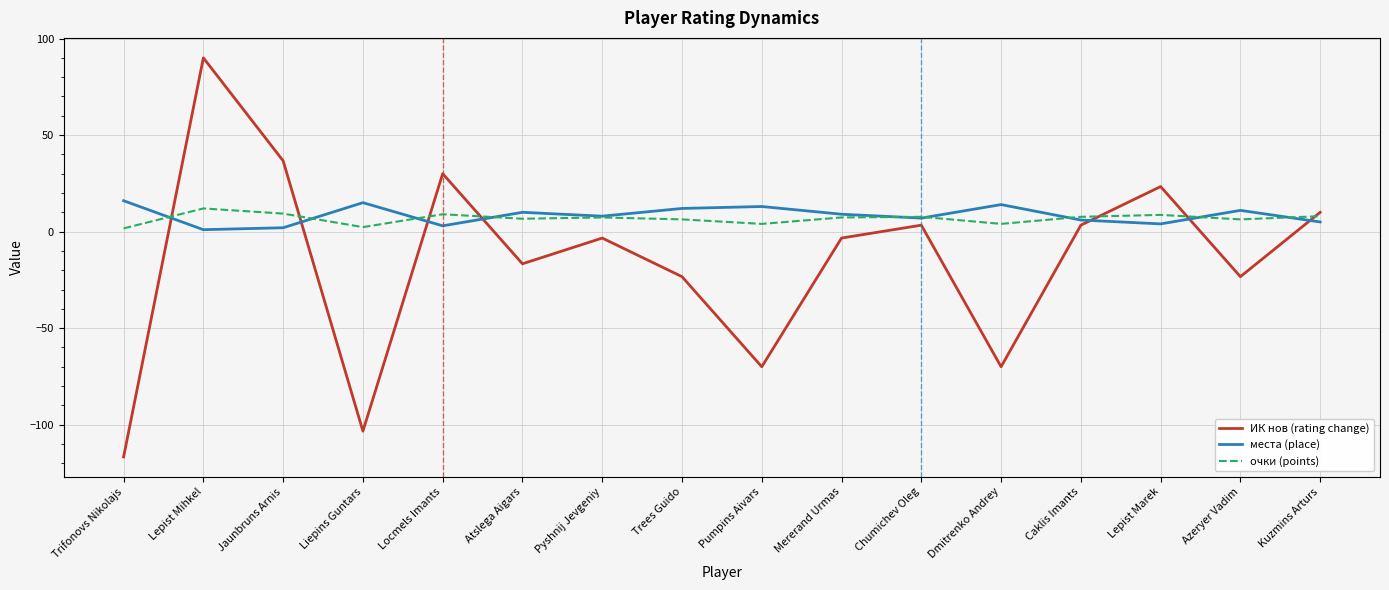

What is the difference between the места (place) values at Mererand Urmas and Trifonovs Nikolajs?

7.0